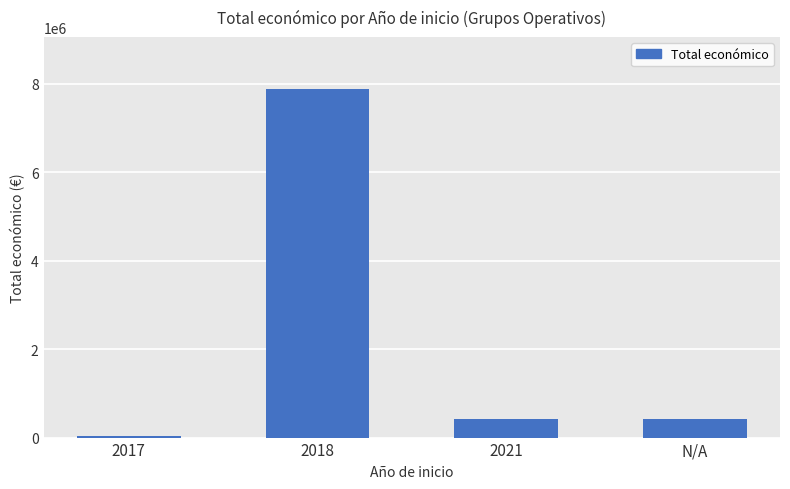

What is the difference between the maximum and minimum values?

7832728